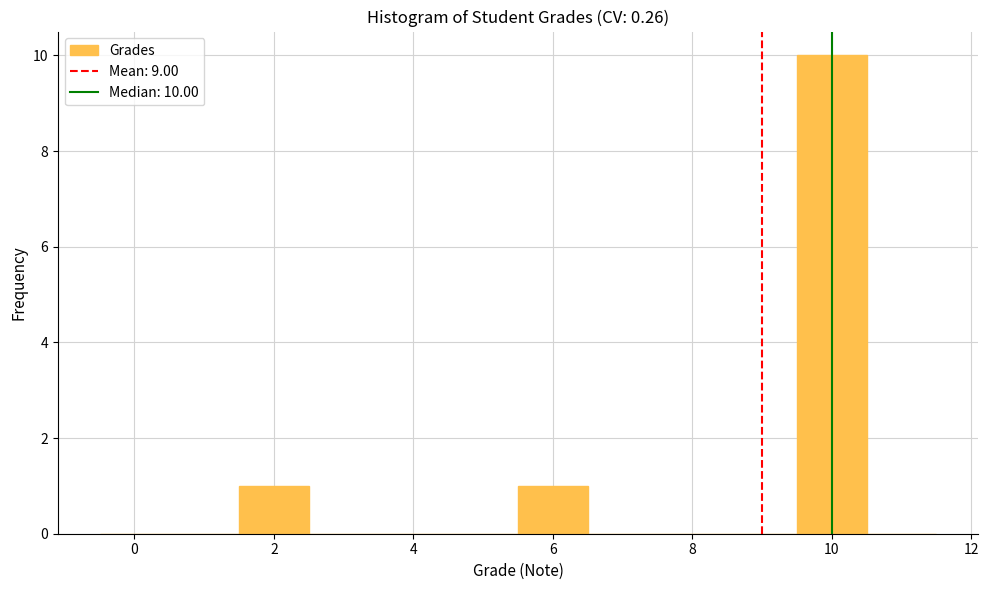

Which range on the x-axis has the tallest bar?

9.5 to 10.5